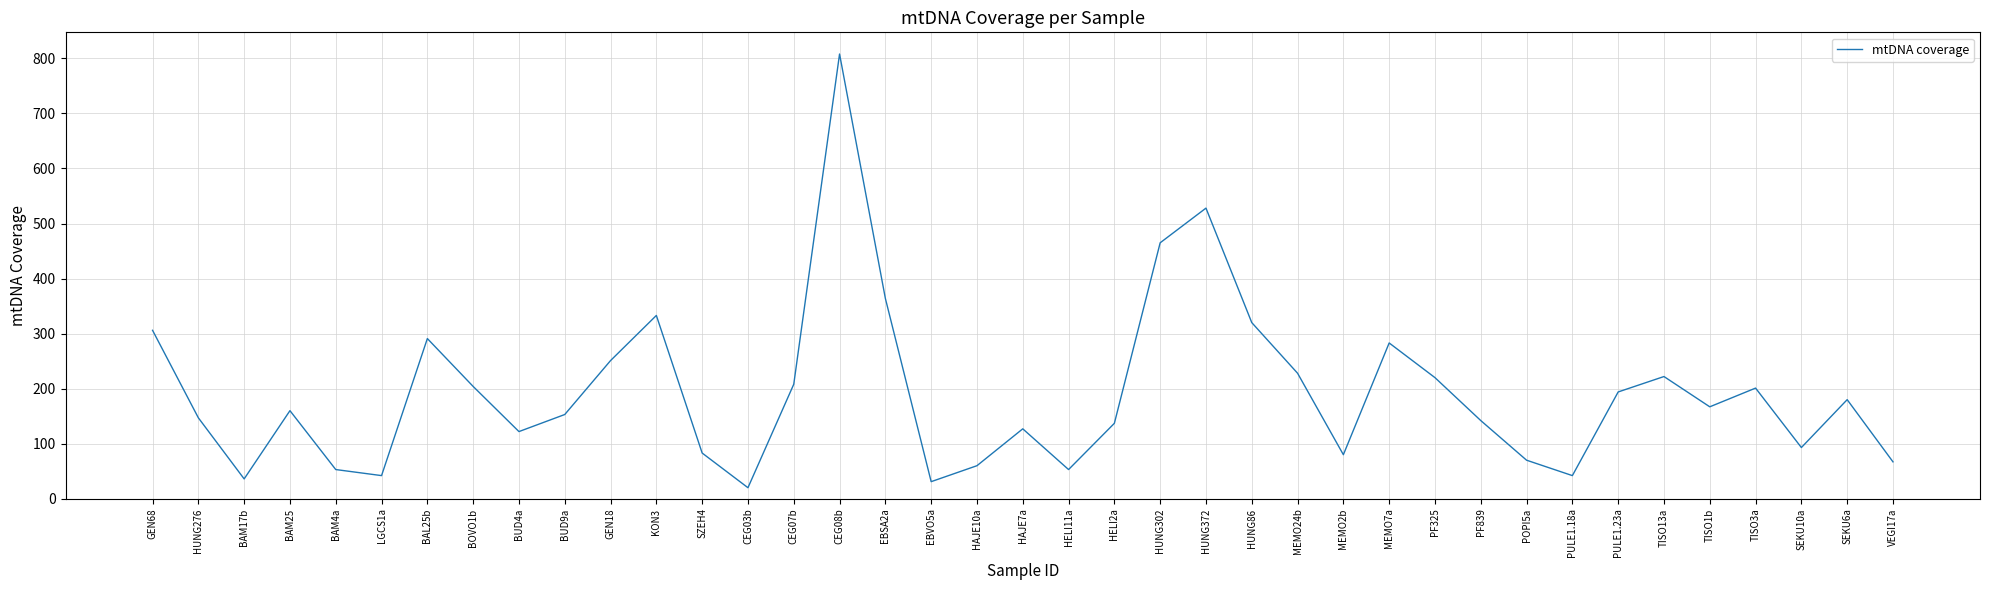

Read the value at BOVO1b.

204